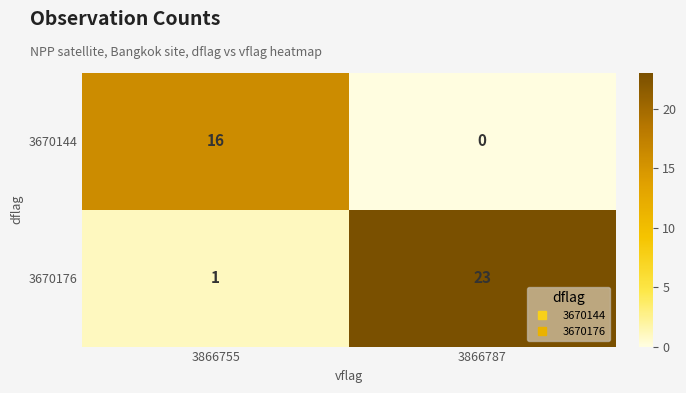

How many distinct data groups are displayed?

2